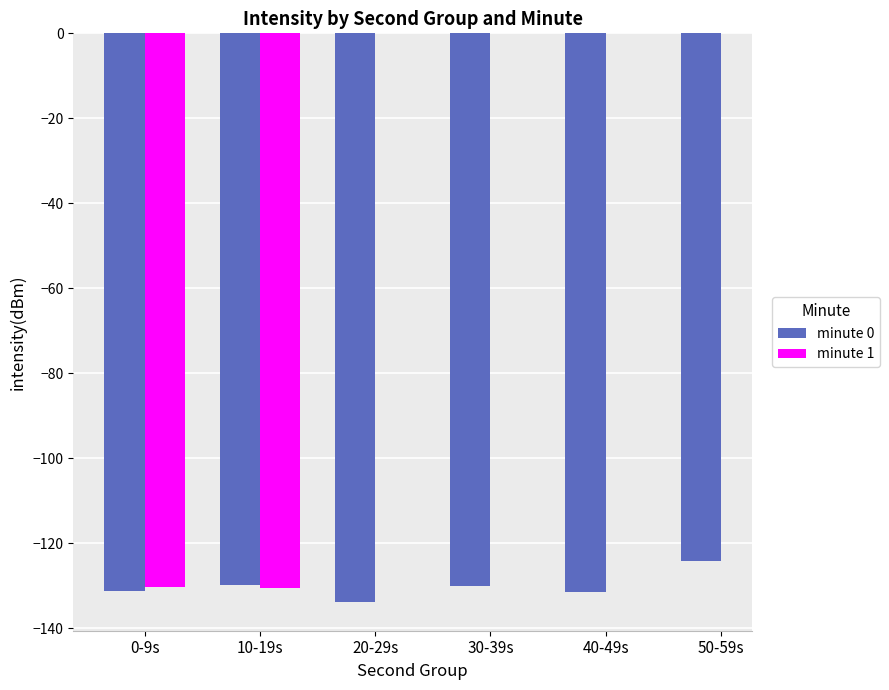

At which label does minute 0 reach its peak?

50-59s